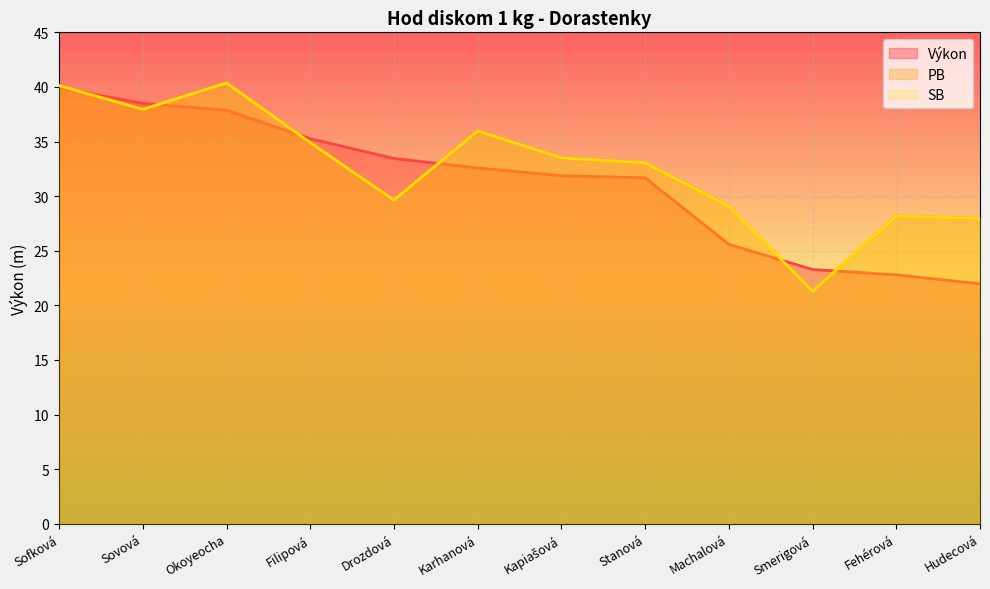

True or false: PB and SB cross at least once.

False